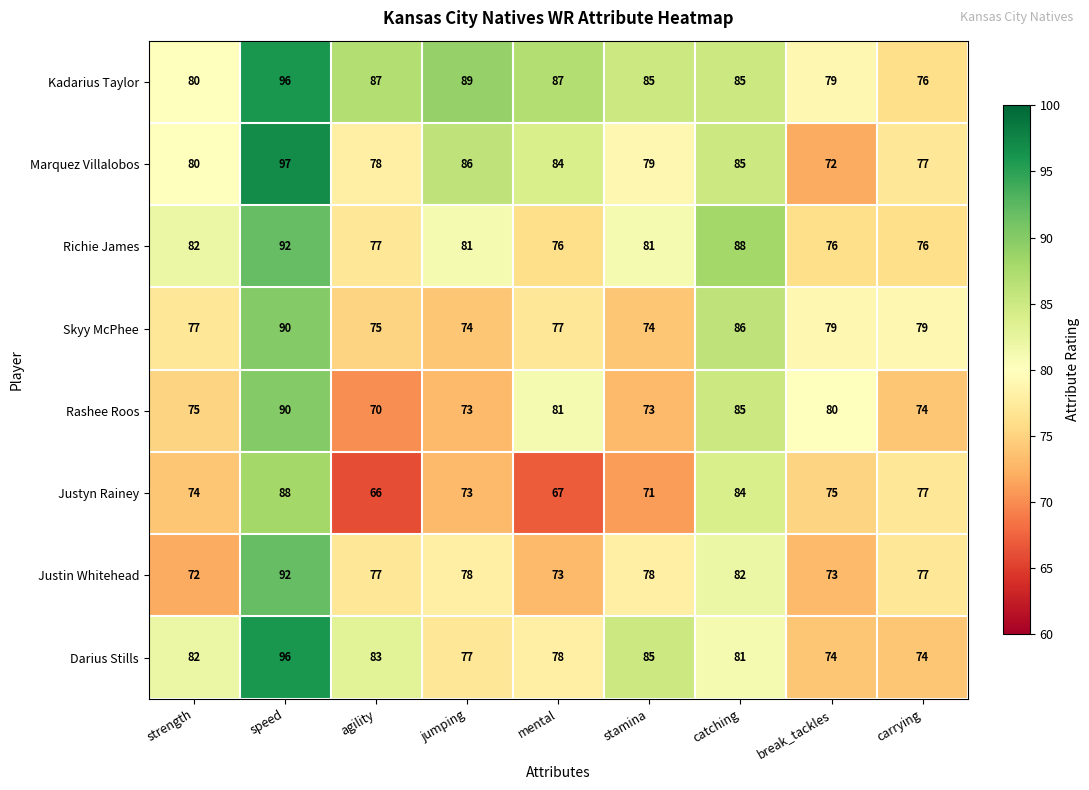

At which category does the chart reach its peak across all series?

speed